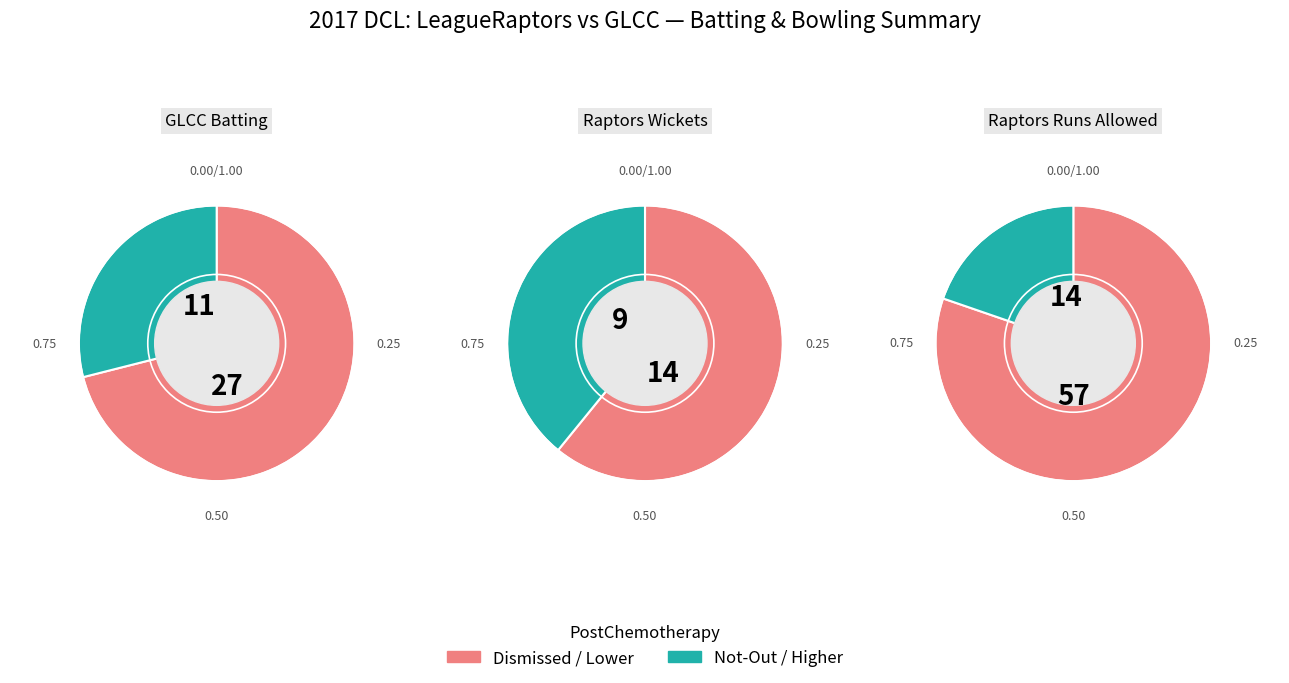

Which slice is the largest?

3